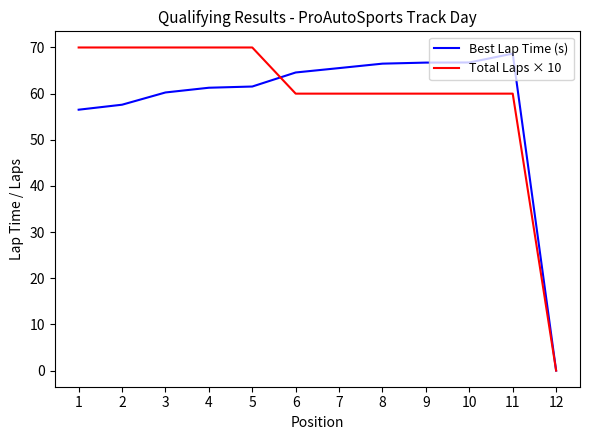

List the series in order of their peak value, highest first.

Total Laps × 10, Best Lap Time (s)